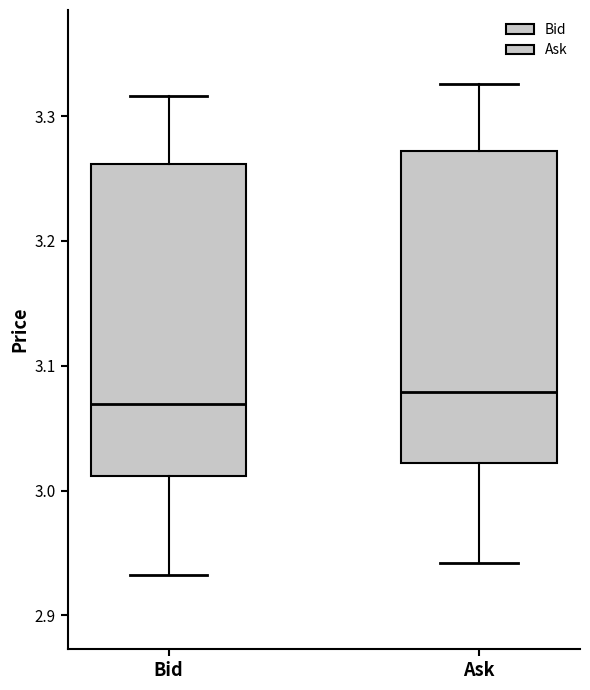

Which box's median line is the lowest?

Bid